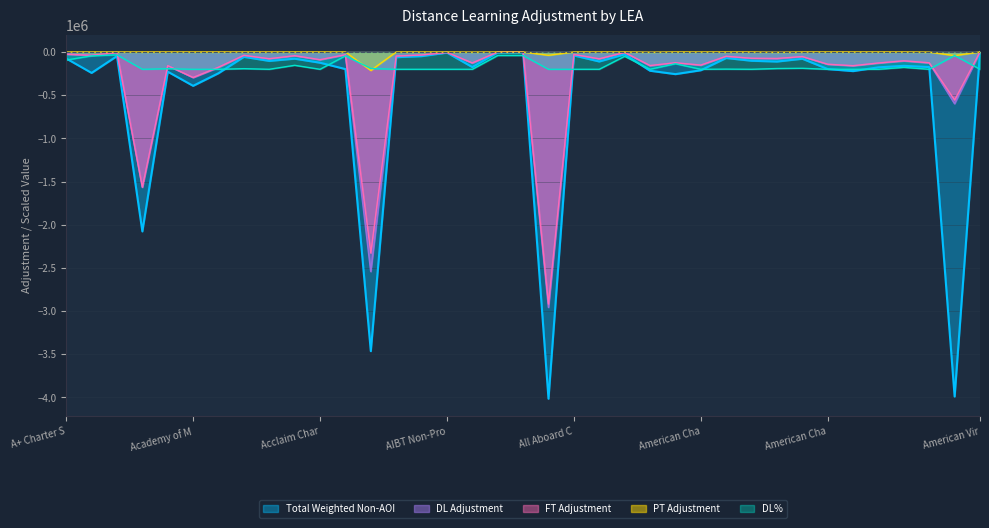

What is the minimum value for FT Adjustment?

-2918811.7